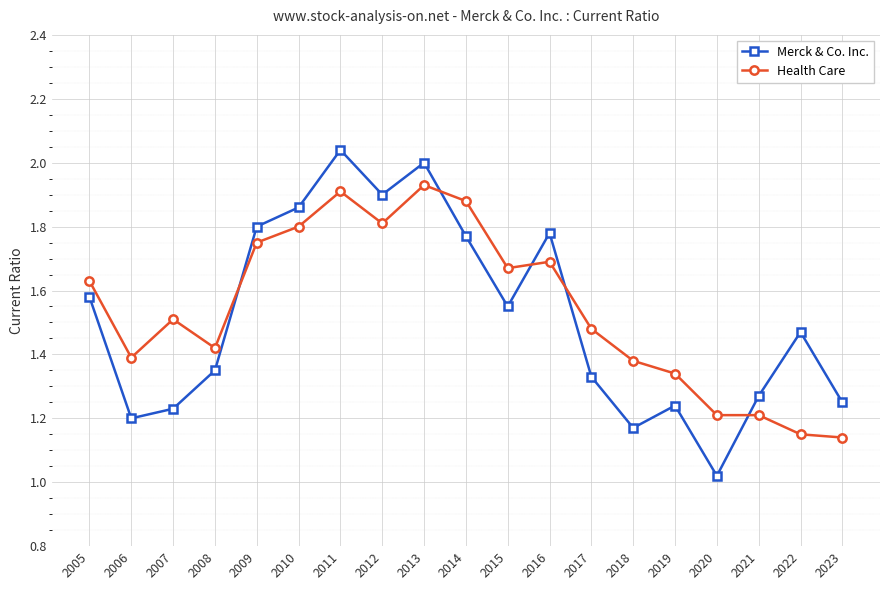

True or false: Health Care has a value of 0.4 at 2019.

False